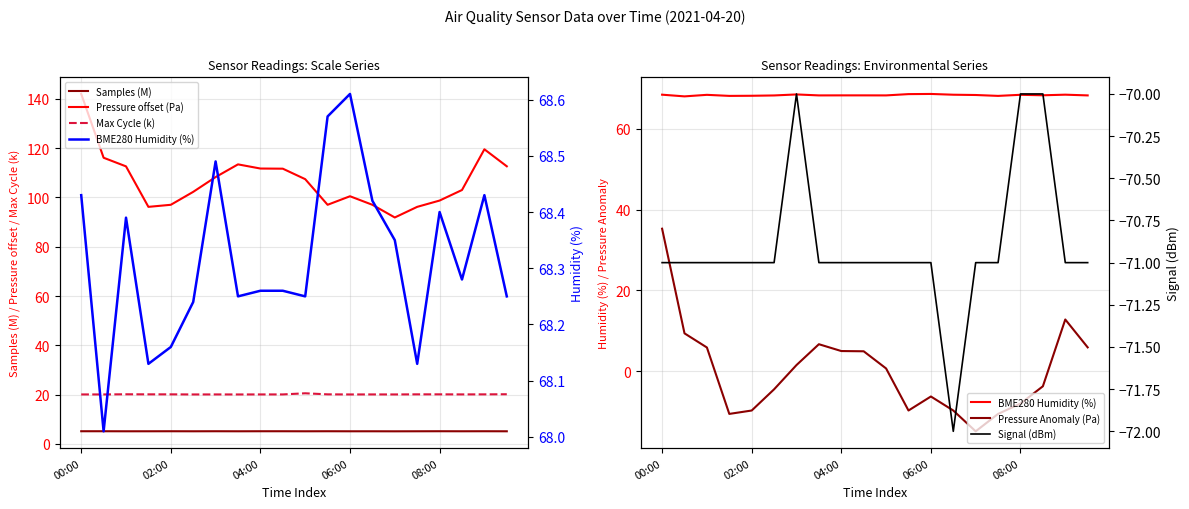

What is the sum of the Pressure offset (Pa) values at 16 and 18?

218.3